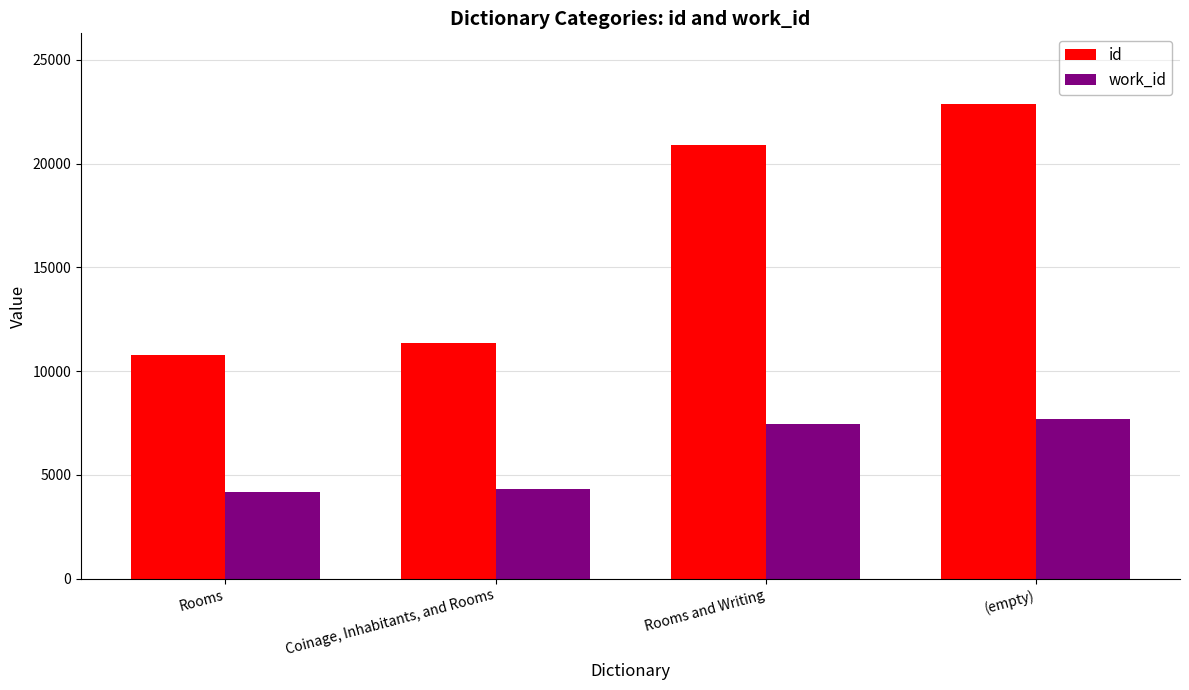

What is the sum of all work_id values?

23664